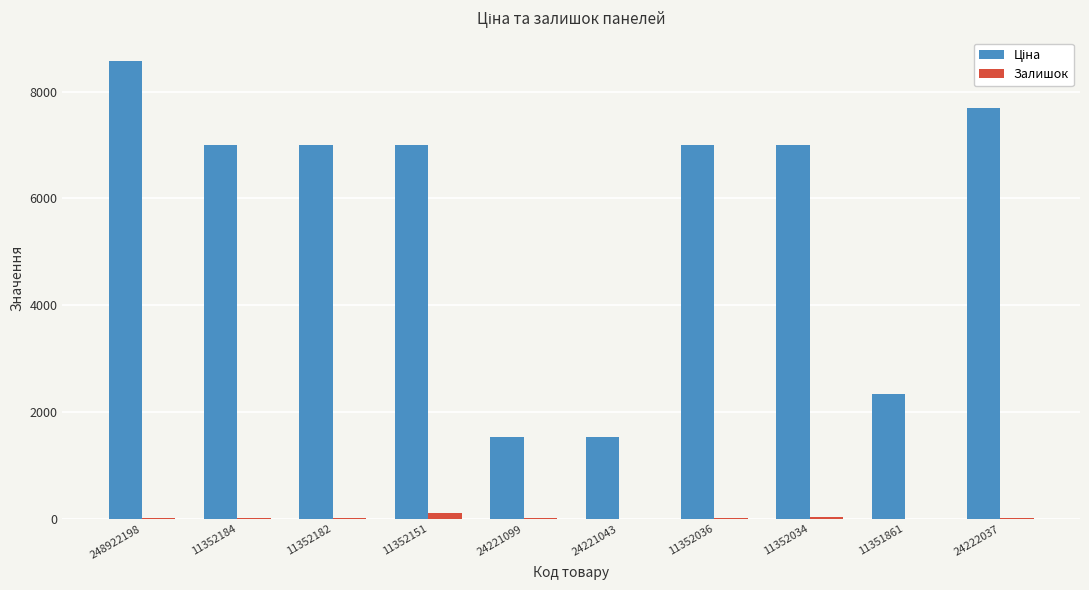

Which category has the highest value across all series?

248922198